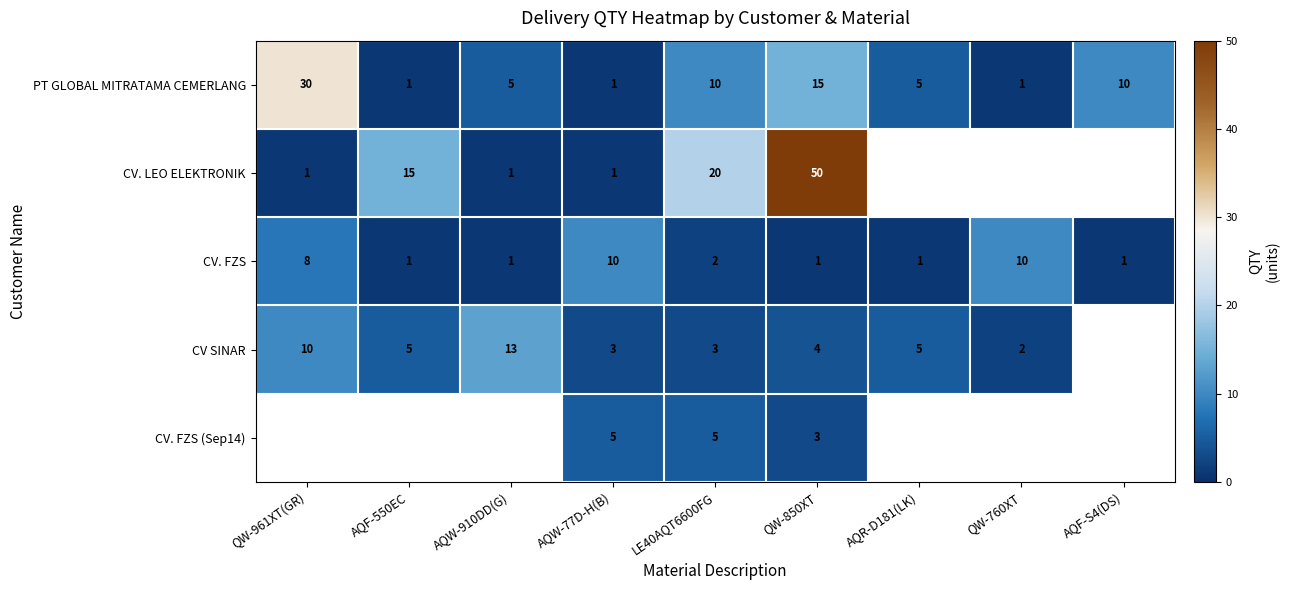

How many CV. FZS values are between 1 and 8?

7